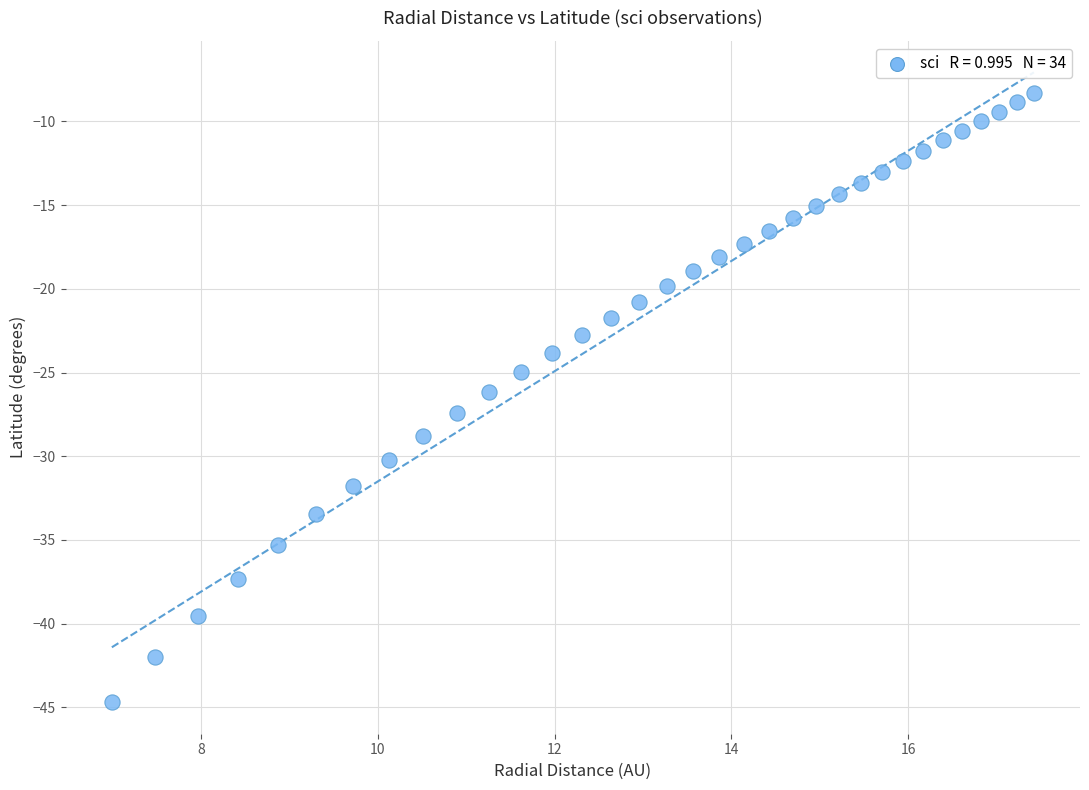

What is the range of X values (max minus min)?

10.4